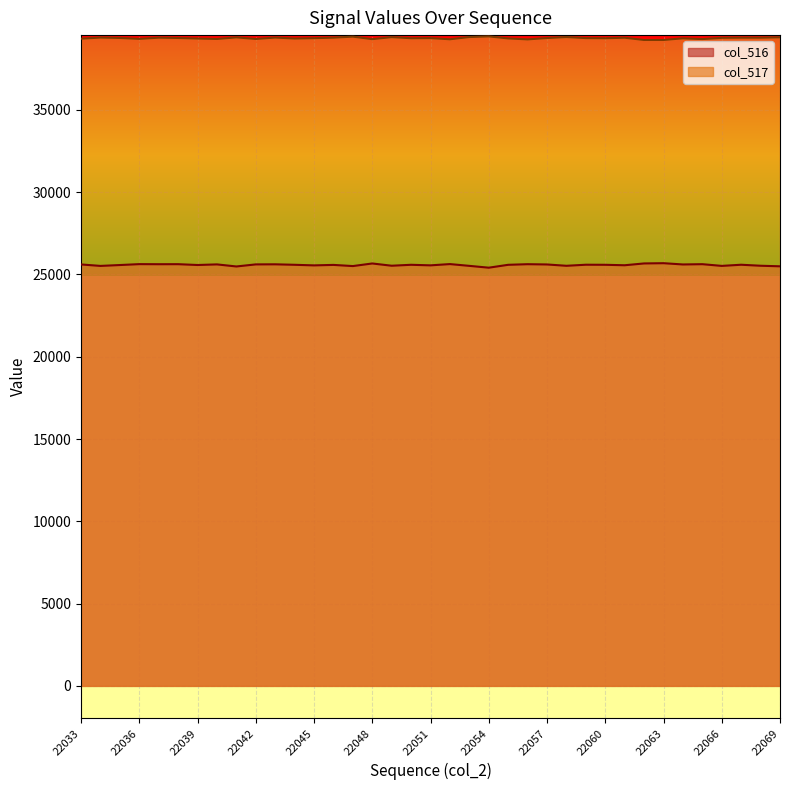

At which category does col_517 reach its first local valley?

22036